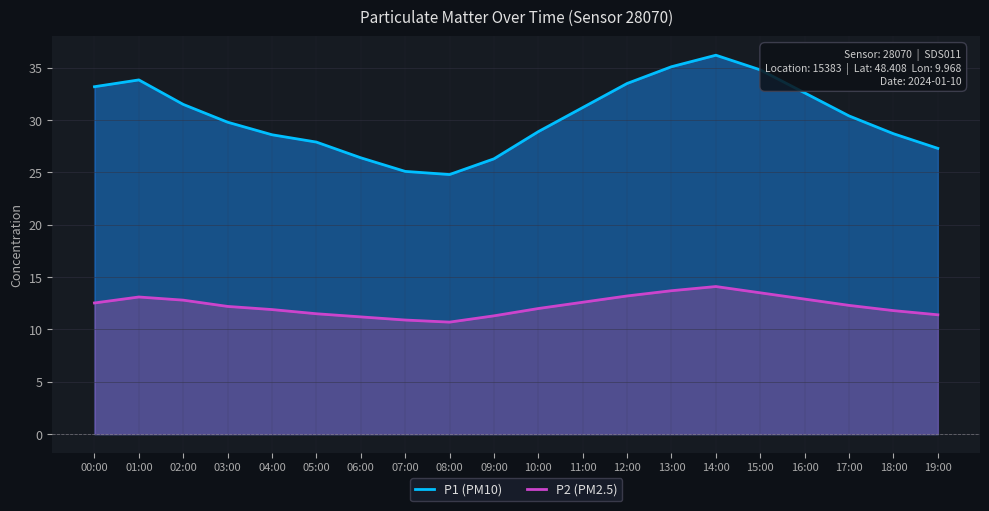

Reading left to right, what are all the values shown in this chart?

P1 (PM10): 00:00=33.2	01:00=33.8	02:00=31.5	03:00=29.8	04:00=28.6	05:00=27.9	06:00=26.4	07:00=25.1	08:00=24.8	09:00=26.3	10:00=28.9	11:00=31.2	12:00=33.5	13:00=35.1	14:00=36.2	15:00=34.8	16:00=32.6	17:00=30.4	18:00=28.7	19:00=27.3
P2 (PM2.5): 00:00=12.5	01:00=13.1	02:00=12.8	03:00=12.2	04:00=11.9	05:00=11.5	06:00=11.2	07:00=10.9	08:00=10.7	09:00=11.3	10:00=12.0	11:00=12.6	12:00=13.2	13:00=13.7	14:00=14.1	15:00=13.5	16:00=12.9	17:00=12.3	18:00=11.8	19:00=11.4